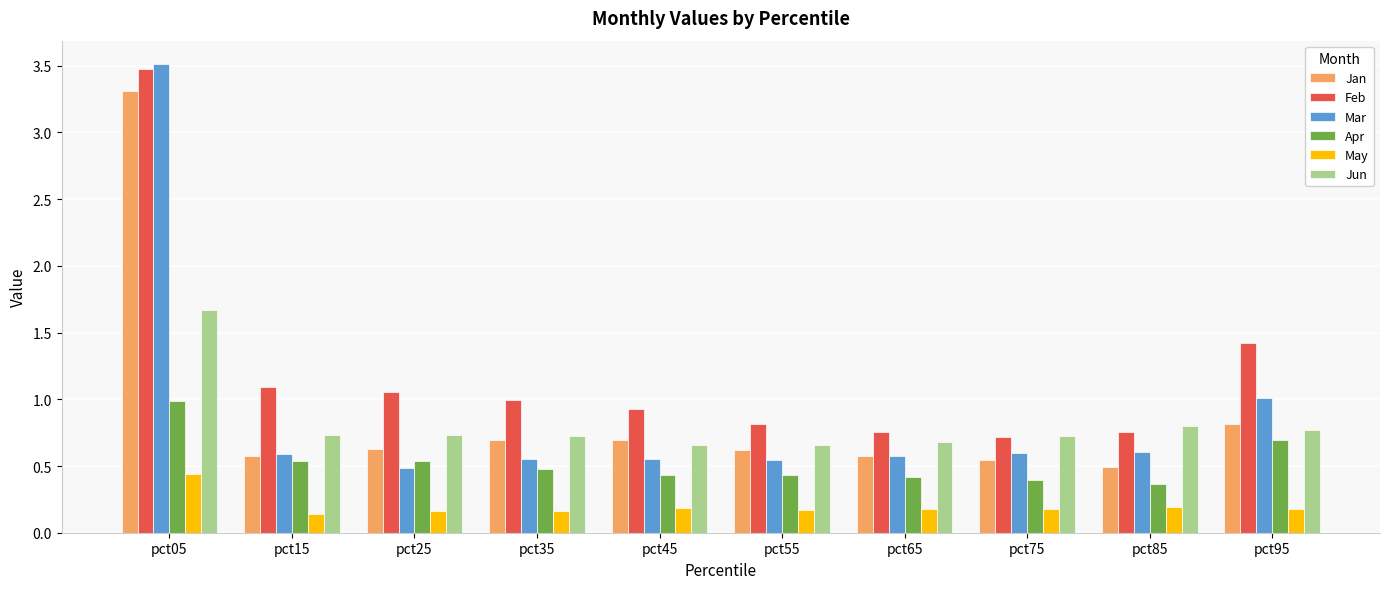

The Mar series shows 0.5 at pct45. True or false?

True